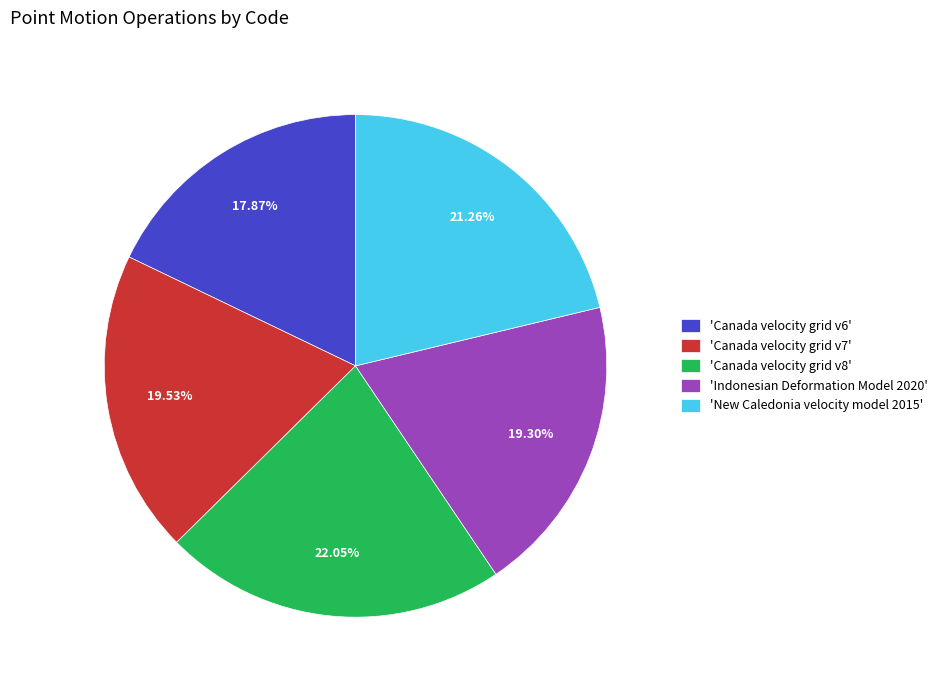

What is the smallest slice in the pie chart?

'Canada velocity grid v6'